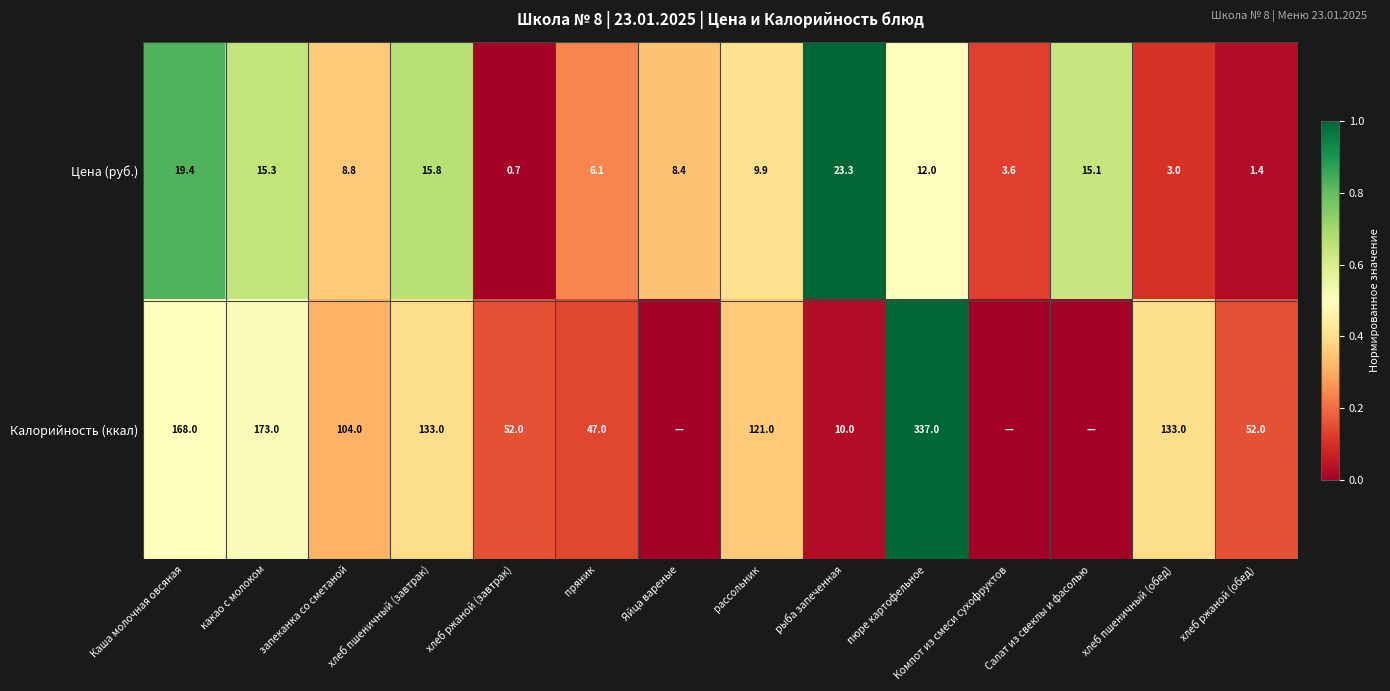

Rank the series at хлеб ржаной (обед) from highest to lowest value.

Калорийность (ккал), Цена (руб.)